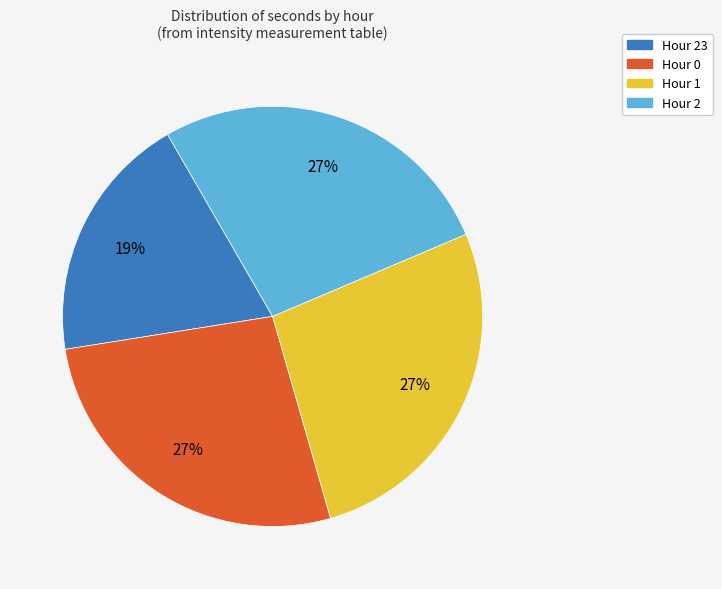

How many slices are in this pie chart?

4